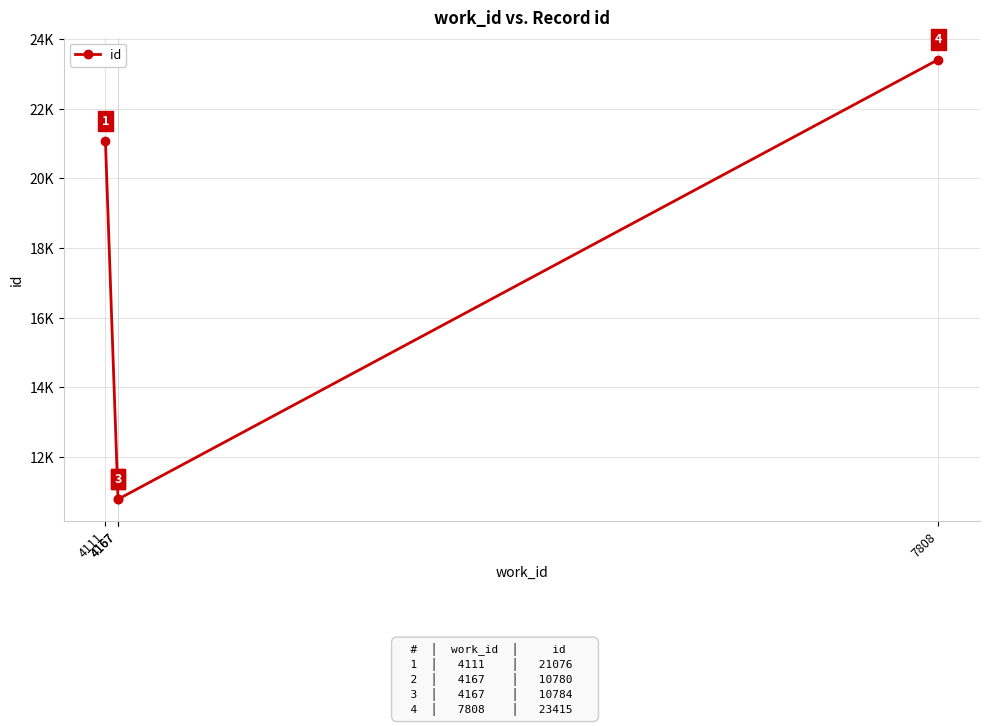

True or false: the data shows 23415 at 7808.

True